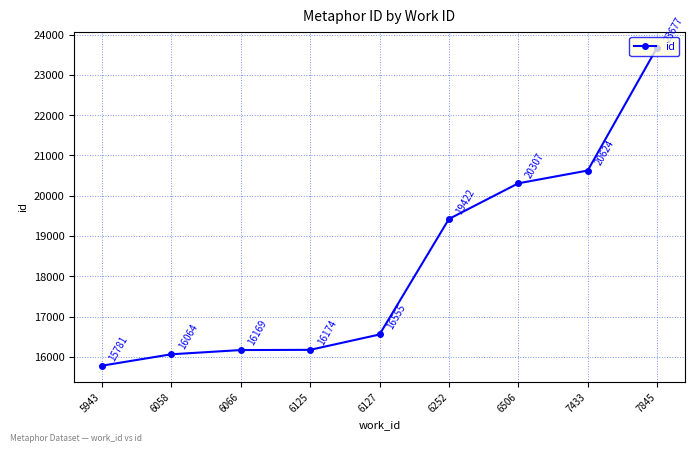

How many values are below 16555?

4